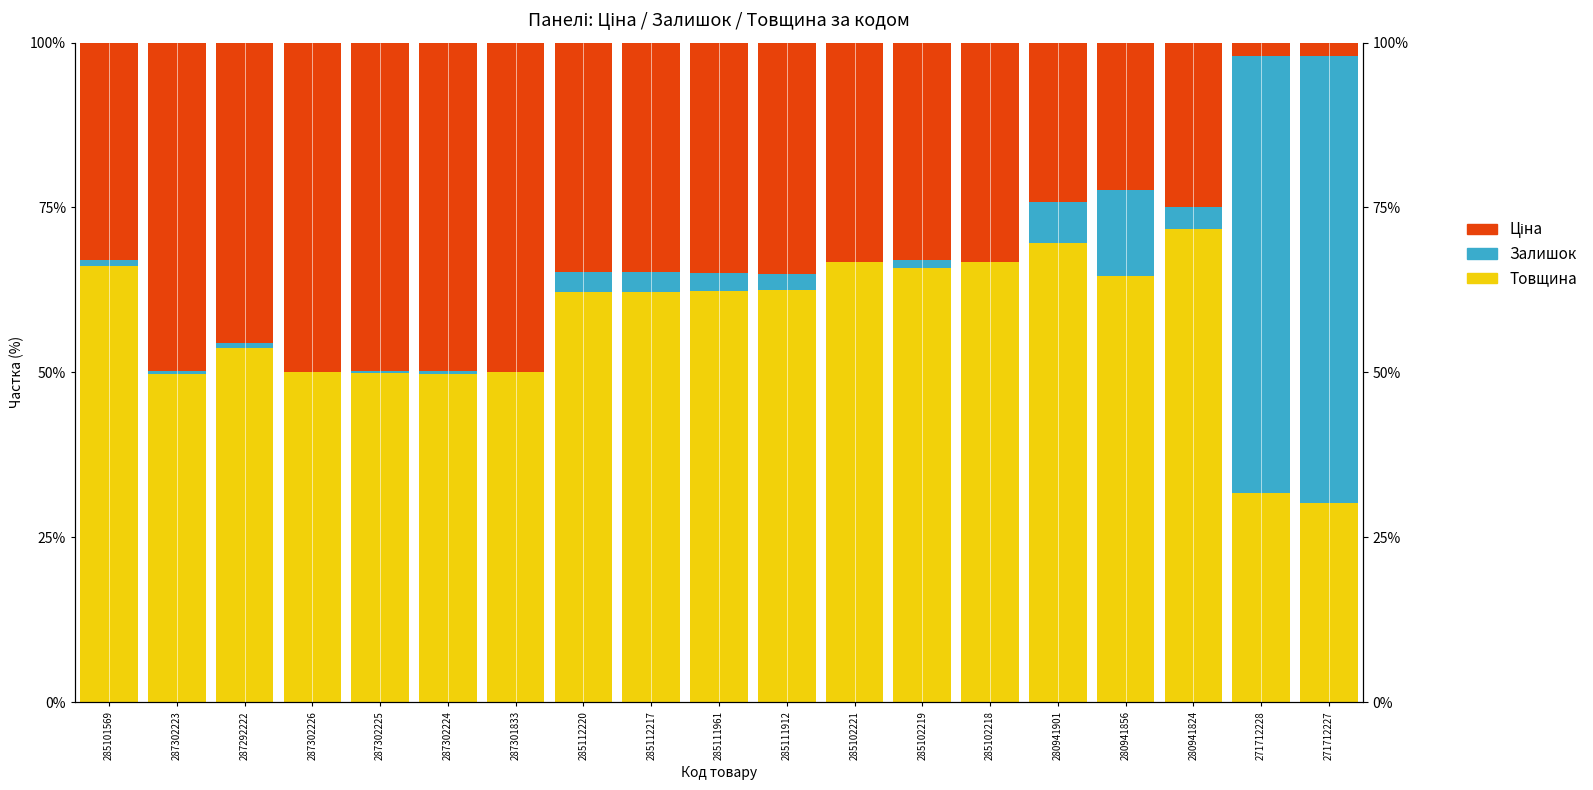

Does the chart contain any negative values?

No